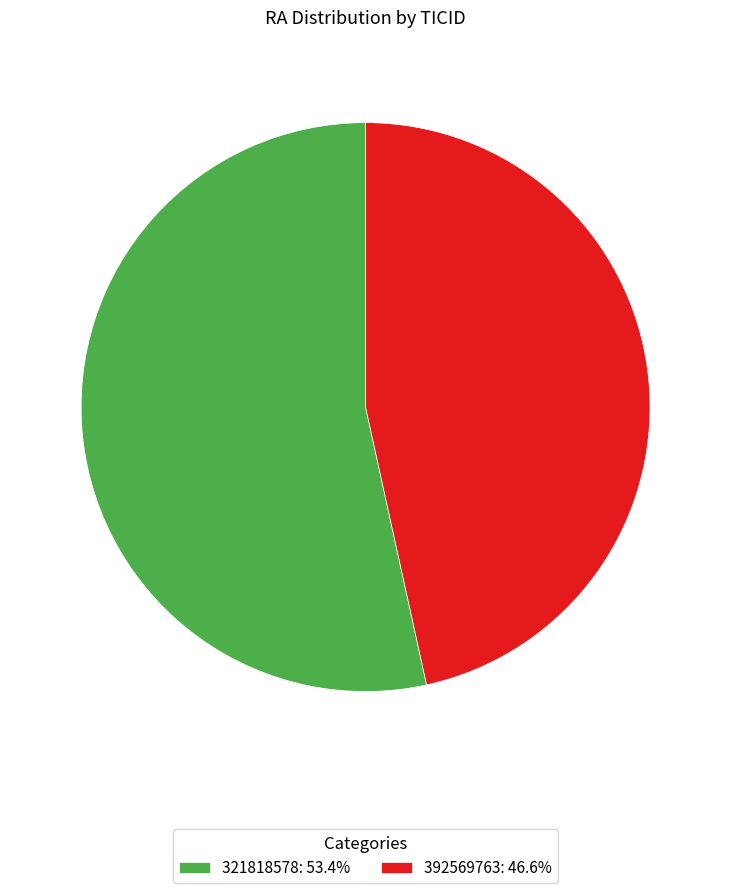

The 392569763 slice represents 57% of the pie. True or false?

False